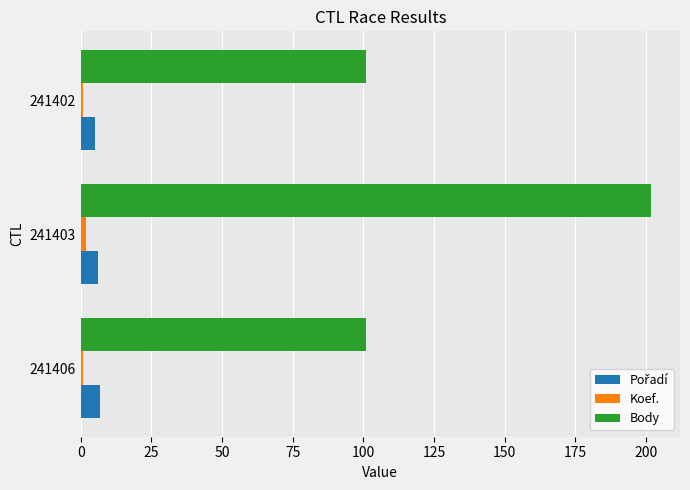

Which series changed the most between 241403 and 241402?

Body